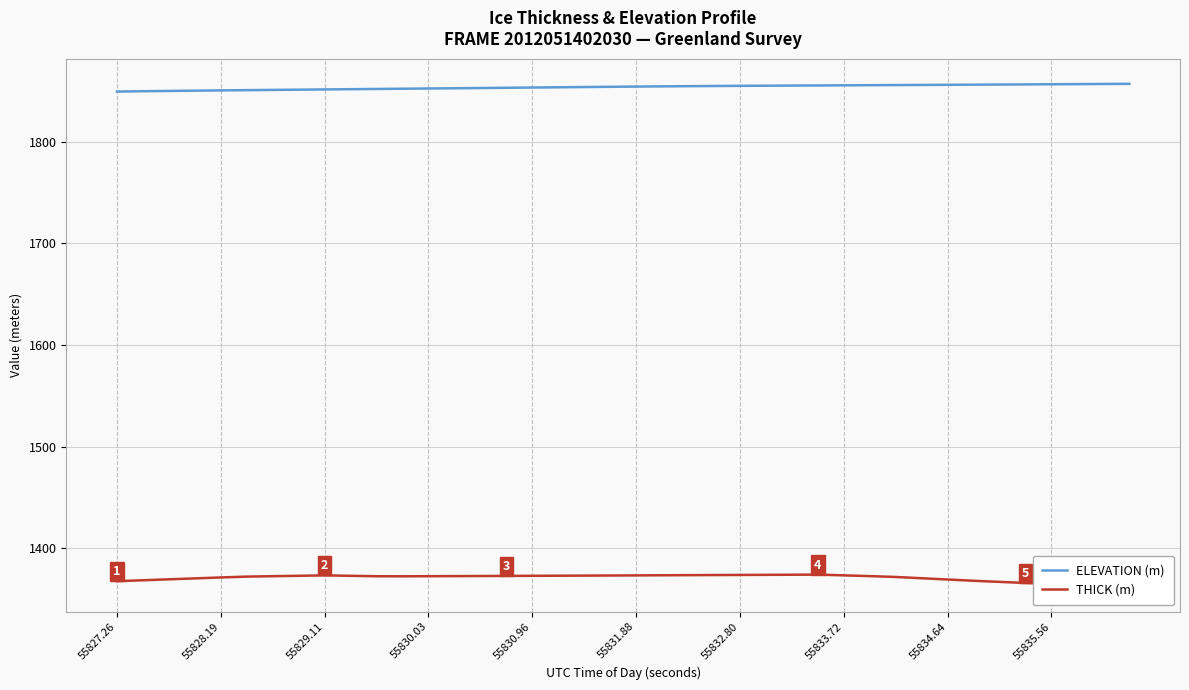

What is the maximum value for THICK (m)?

1374.0